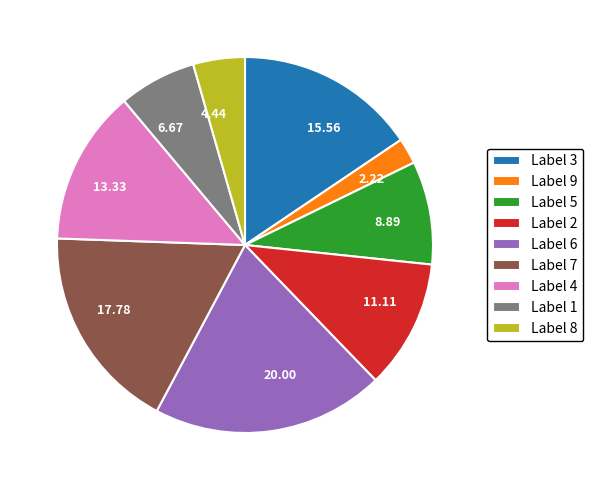

Which has a higher value, 20.00 or 13.33?

20.00